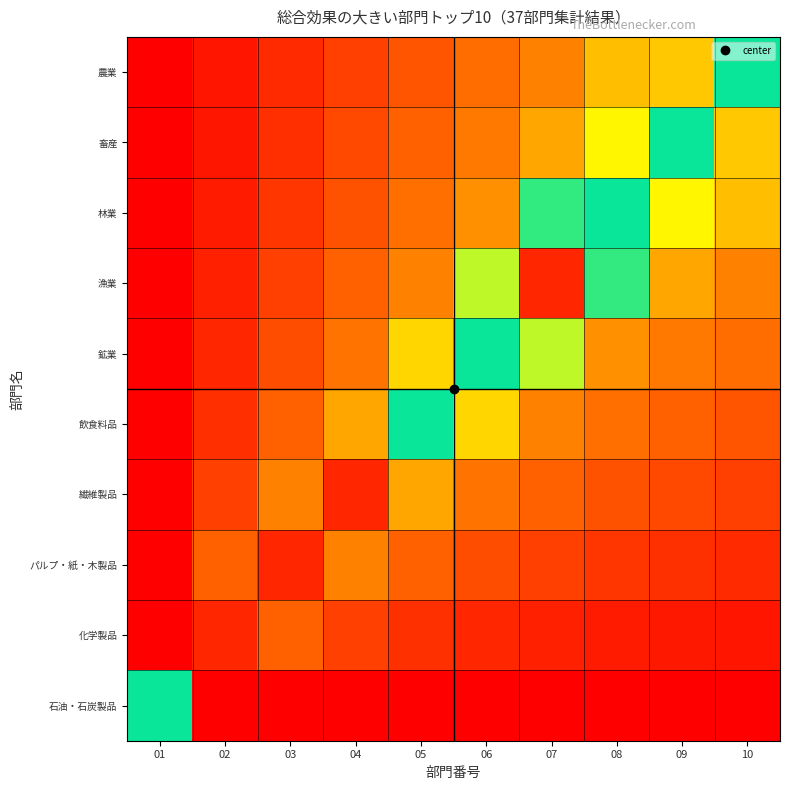

What is the total value across all series at 09?

-4.5